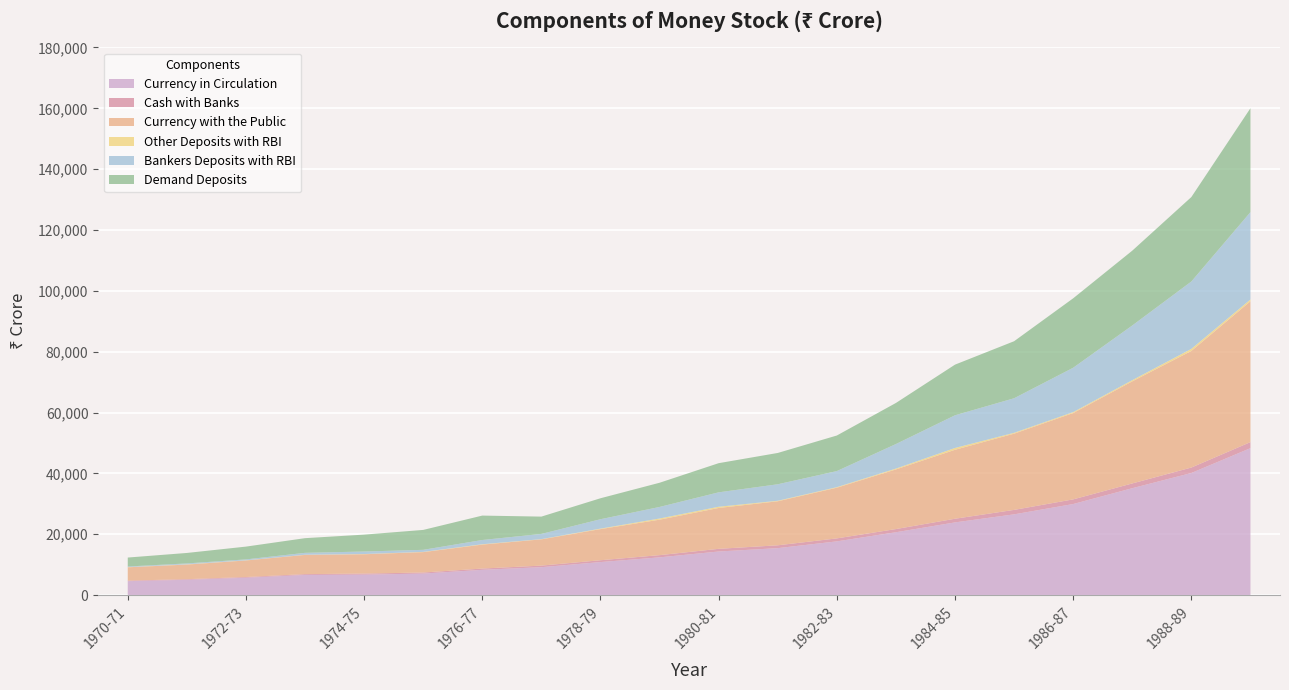

Reading left to right, list all the values displayed in this chart.

Currency in Circulation: 1970-71=4557	1971-72=5006	1972-73=5680	1973-74=6595	1974-75=6701	1975-76=7053	1976-77=8288	1977-78=9152	1978-79=10835	1979-80=12382	1980-81=14307	1981-82=15411	1982-83=17639	1983-84=20643	1984-85=23875	1985-86=26524	1986-87=29913	1987-88=35122	1988-89=40119	1989-90=48286
Cash with Banks: 1970-71=186	1971-72=205	1972-73=242	1973-74=274	1974-75=354	1975-76=348	1976-77=415	1977-78=521	1978-79=604	1979-80=728	1980-81=881	1981-82=937	1982-83=980	1983-84=1040	1984-85=1203	1985-86=1465	1986-87=1531	1987-88=1563	1988-89=1790	1989-90=1986
Currency with the Public: 1970-71=4371	1971-72=4801	1972-73=5438	1973-74=6321	1974-75=6347	1975-76=6705	1976-77=7873	1977-78=8631	1978-79=10231	1979-80=11654	1980-81=13426	1981-82=14474	1982-83=16659	1983-84=19603	1984-85=22672	1985-86=25059	1986-87=28382	1987-88=33559	1988-89=38329	1989-90=46300
Other Deposits with RBI: 1970-71=60	1971-72=80	1972-73=58	1973-74=53	1974-75=75	1975-76=77	1976-77=121	1977-78=70	1978-79=166	1979-80=391	1980-81=411	1981-82=168	1982-83=186	1983-84=291	1984-85=595	1985-86=289	1986-87=309	1987-88=397	1988-89=694	1989-90=598
Bankers Deposits with RBI: 1970-71=205	1971-72=296	1972-73=295	1973-74=625	1974-75=828	1975-76=678	1976-77=1389	1977-78=1719	1978-79=3081	1979-80=3800	1980-81=4734	1981-82=5419	1982-83=5285	1983-84=8060	1984-85=10746	1985-86=11352	1986-87=14586	1987-88=17970	1988-89=22145	1989-90=28707
Demand Deposits: 1970-71=2943	1971-72=3442	1972-73=4204	1973-74=4826	1974-75=5553	1975-76=6543	1976-77=8030	1977-78=5687	1978-79=6895	1979-80=7955	1980-81=9587	1981-82=10295	1982-83=11690	1983-84=13504	1984-85=16648	1985-86=18747	1986-87=22825	1987-88=24599	1988-89=27763	1989-90=34162